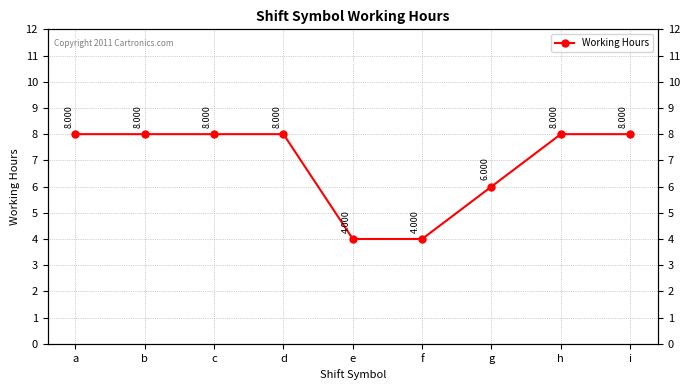

How many lines are shown in the chart?

1